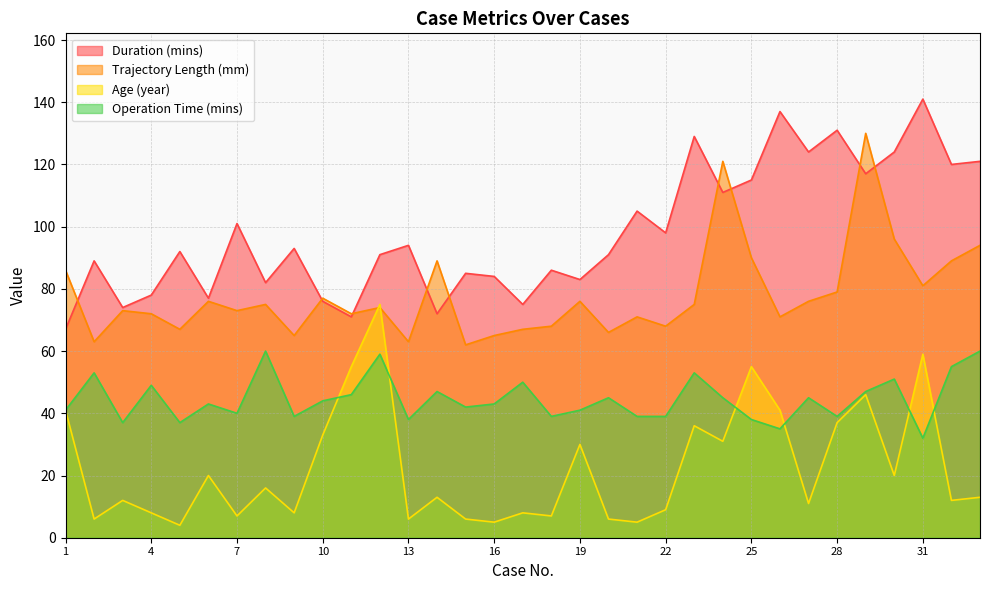

True or false: Operation Time (mins) and Duration (mins) cross at least once.

False